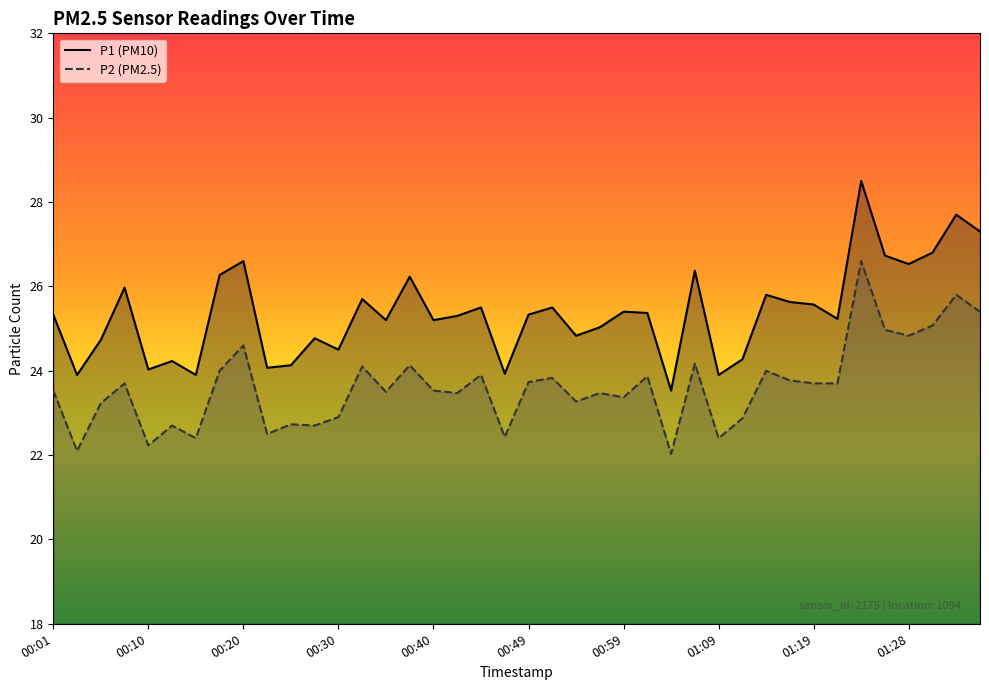

Rank the categories by P2 value from highest to lowest.

01:24, 01:33, 01:36, 01:31, 01:26, 01:28, 00:20, 01:06, 00:37, 00:32, 00:18, 01:14, 00:44, 01:02, 00:52, 01:16, 00:49, 00:08, 01:19, 01:21, 00:01, 00:40, 00:35, 00:42, 00:57, 00:59, 00:54, 00:05, 00:30, 01:11, 00:25, 00:13, 00:27, 00:22, 00:47, 00:15, 01:09, 00:10, 00:03, 01:04